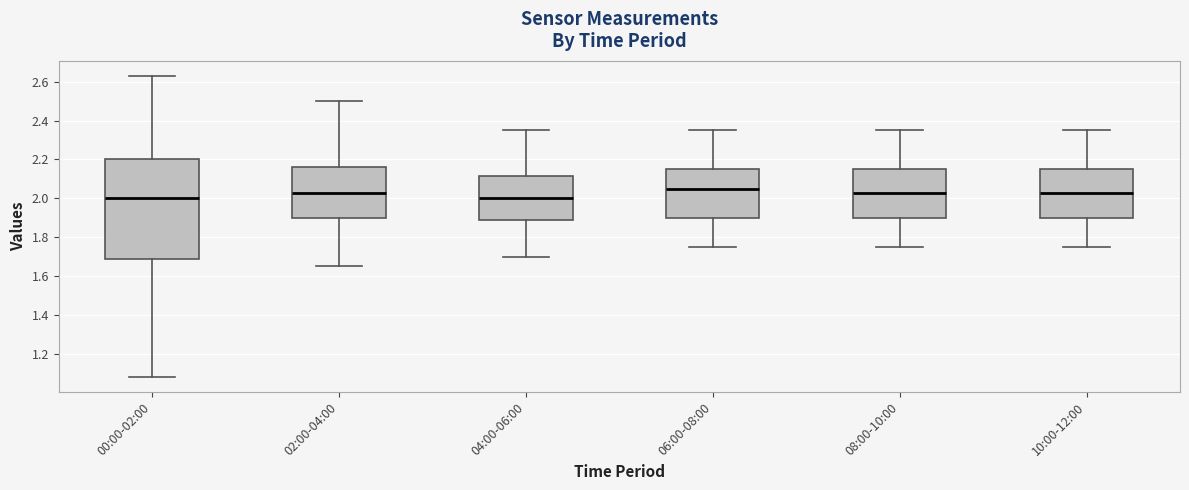

Reading left to right, read every box against the y-axis: the position of its median line, the range the box covers, and the ends of its whiskers. The values are not printed on the chart, so give them approximately, as read against the axis.

00:00-02:00: median 2.00, box 1.68 to 2.20, whiskers 1.08 to 2.64
02:00-04:00: median 2.02, box 1.90 to 2.16, whiskers 1.66 to 2.50
04:00-06:00: median 2.00, box 1.88 to 2.12, whiskers 1.70 to 2.36
06:00-08:00: median 2.06, box 1.90 to 2.16, whiskers 1.76 to 2.36
08:00-10:00: median 2.02, box 1.90 to 2.16, whiskers 1.76 to 2.36
10:00-12:00: median 2.02, box 1.90 to 2.16, whiskers 1.76 to 2.36